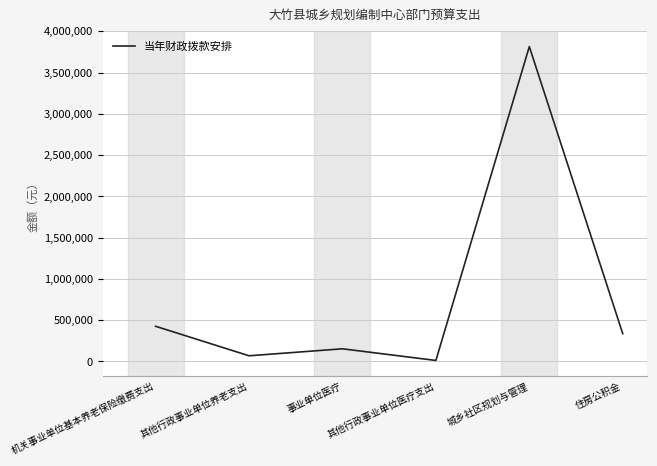

Is it true that the value at 机关事业单位基本养老保险缴费支出 is 674429?

False